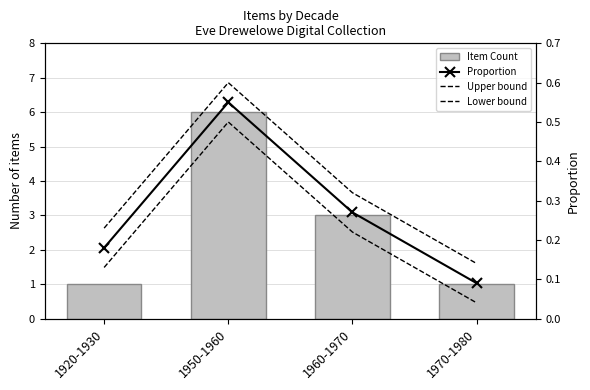

Is it true that Upper bound equals 0.6 at 1950-1960?

True